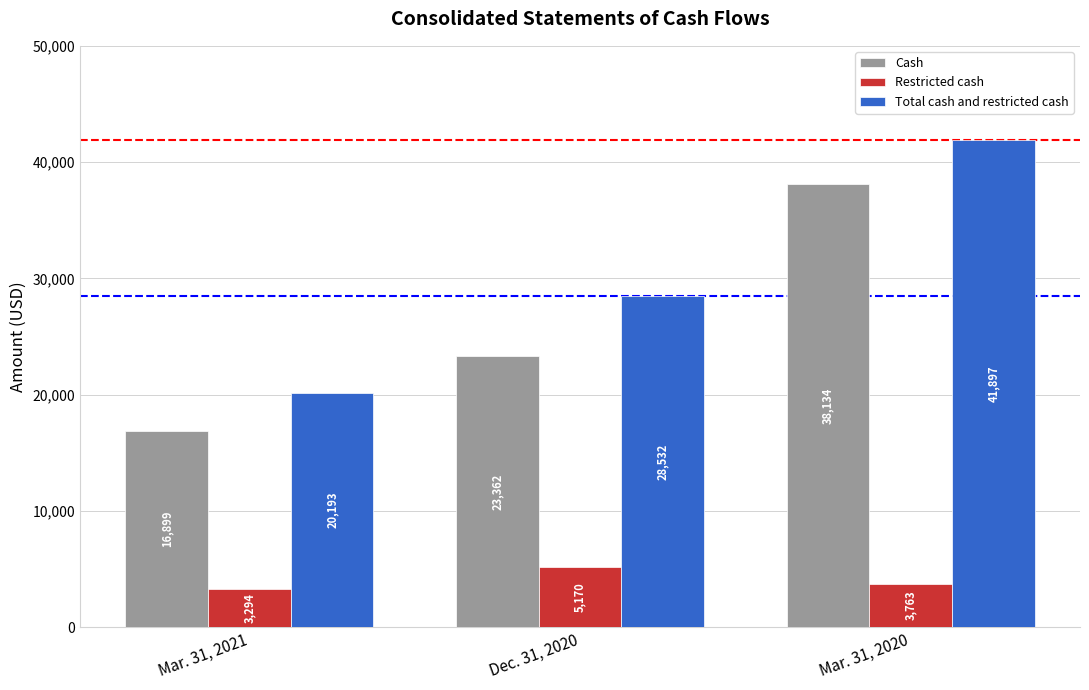

Count the number of data series in this chart.

3